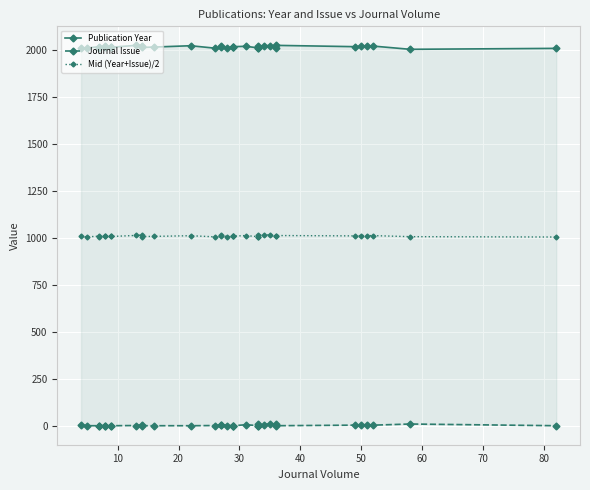

Count the number of categories in the chart.

34